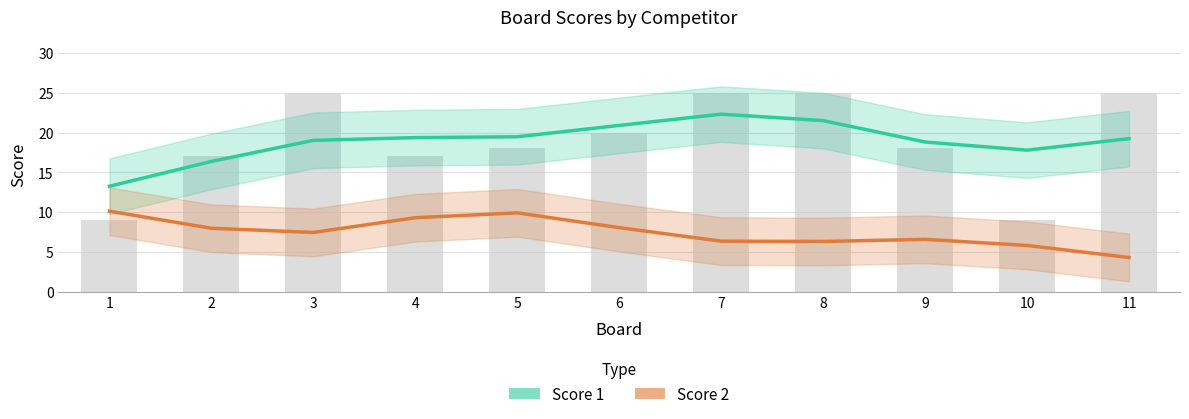

What is the average value of the Score 1 series?

18.9